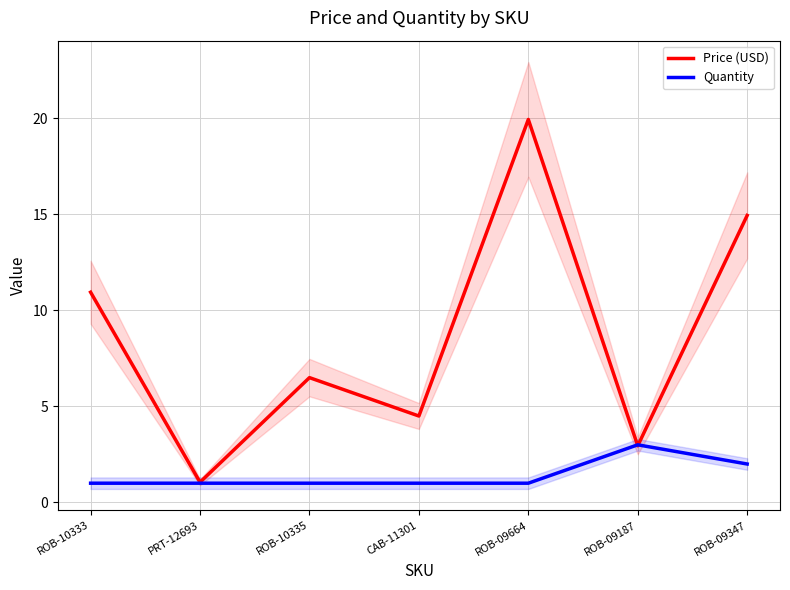

List the labels in order of Price (USD) value, smallest first.

PRT-12693, ROB-09187, CAB-11301, ROB-10335, ROB-10333, ROB-09347, ROB-09664